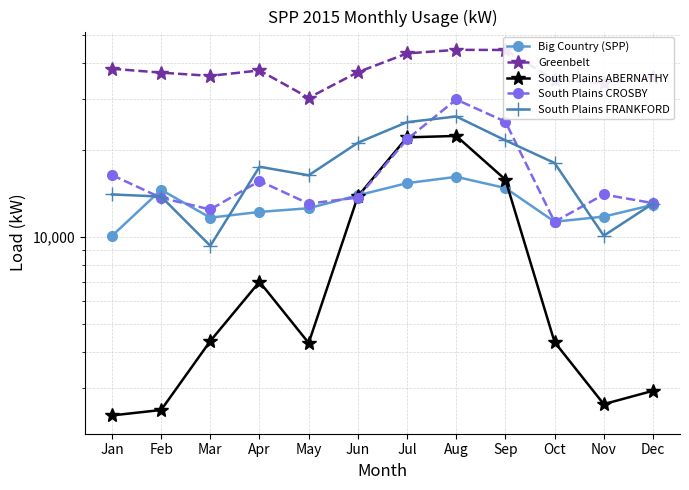

After their last crossing, which series has the higher values: South Plains CROSBY or South Plains ABERNATHY?

South Plains CROSBY